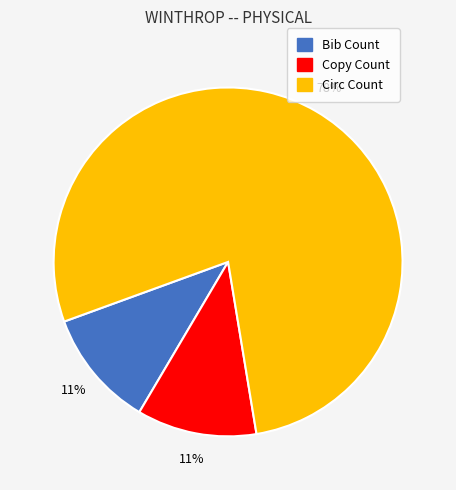

To the nearest percent, what is the combined percentage of Bib Count and Circ Count?

89%